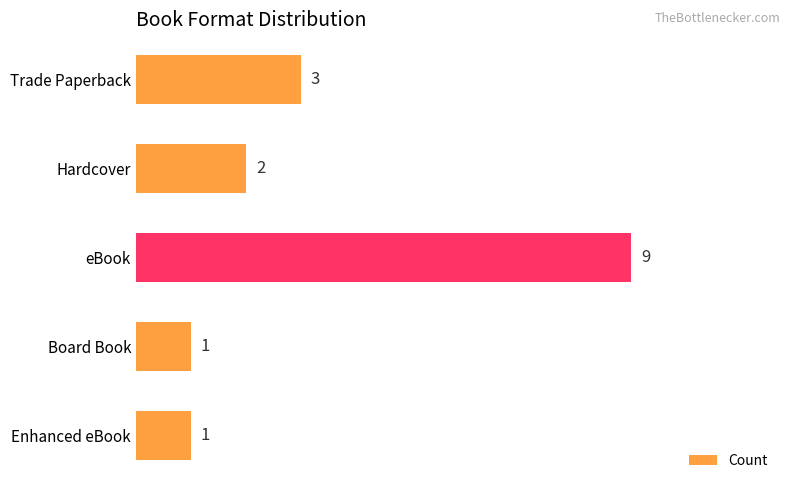

The value at eBook is 14. True or false?

False